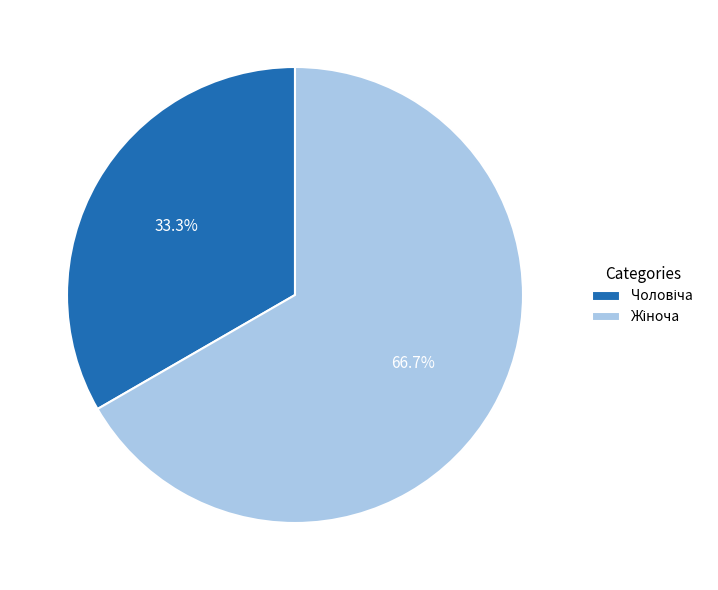

Count the number of slices in the pie.

2